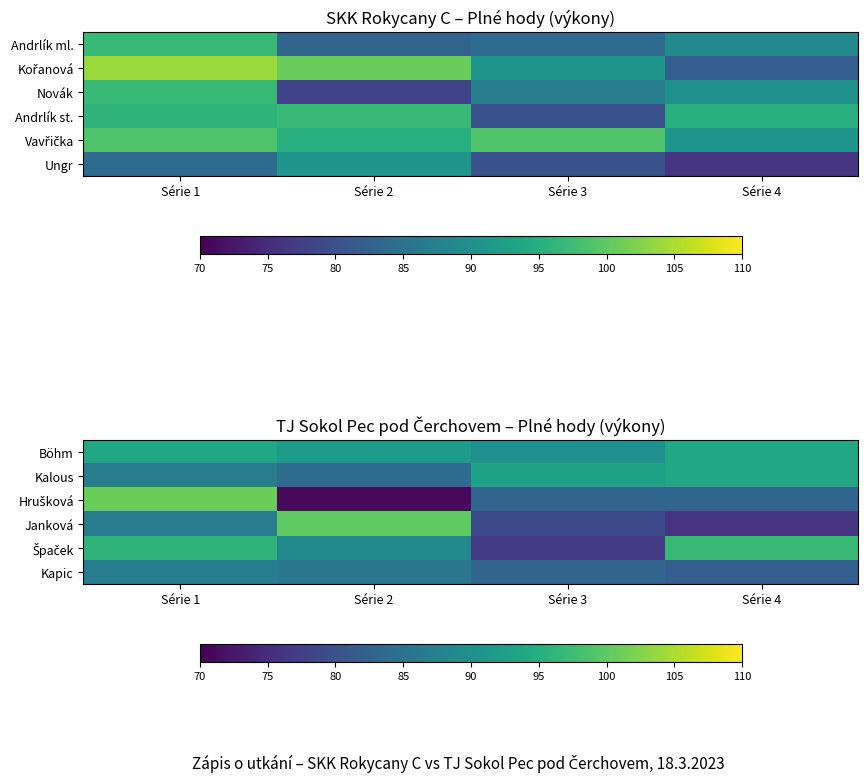

How many values in the Kapic series exceed 86?

1